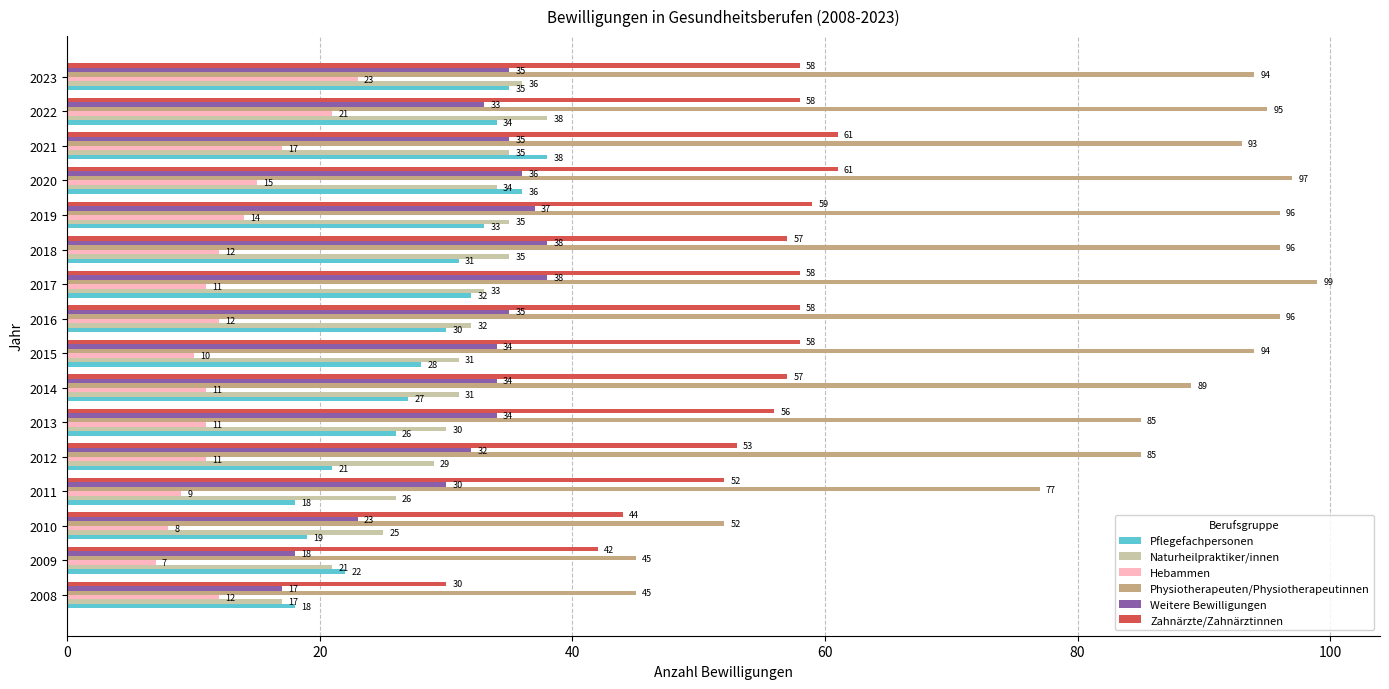

Is it true that Physiotherapeuten/Physiotherapeutinnen equals 95 at 2022?

True